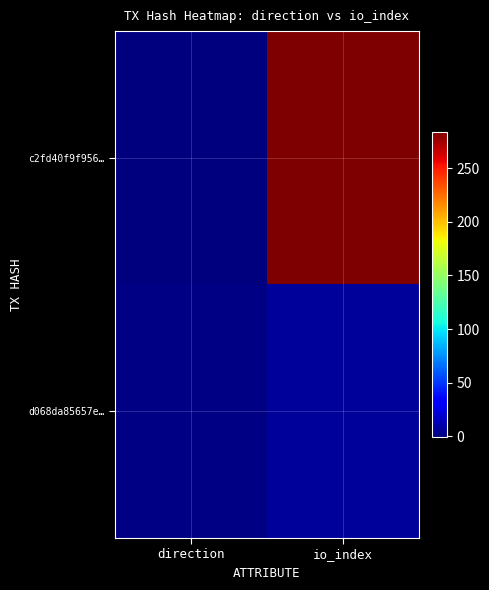

Between direction and io_index, which series saw the biggest shift?

c2fd40f9f956…